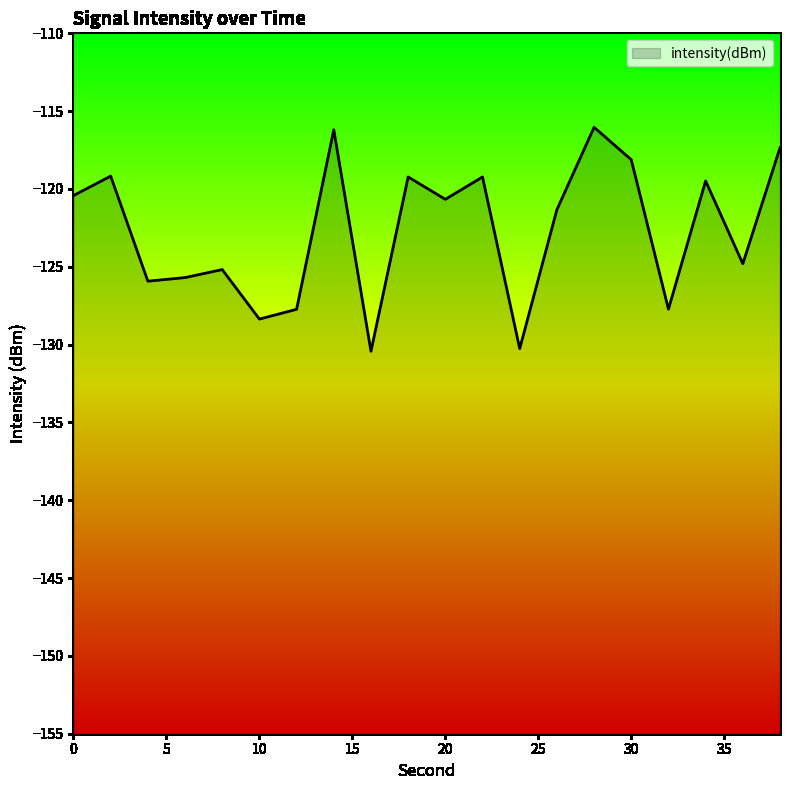

Reading left to right, what are all the values shown in this chart?

-120.4	-119.2	-125.9	-125.7	-125.2	-128.4	-127.7	-116.2	-130.4	-119.2	-120.7	-119.2	-130.3	-121.3	-116.0	-118.1	-127.7	-119.5	-124.8	-117.3